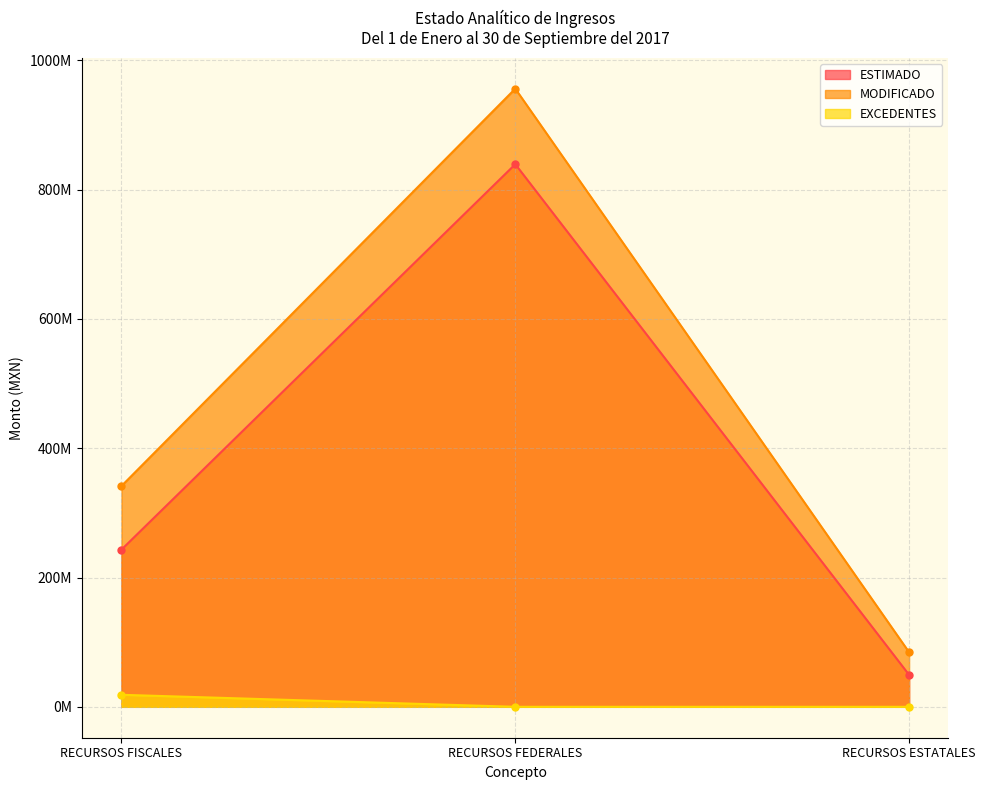

What is the difference between the highest and lowest values at RECURSOS FEDERALES?

956192508.2